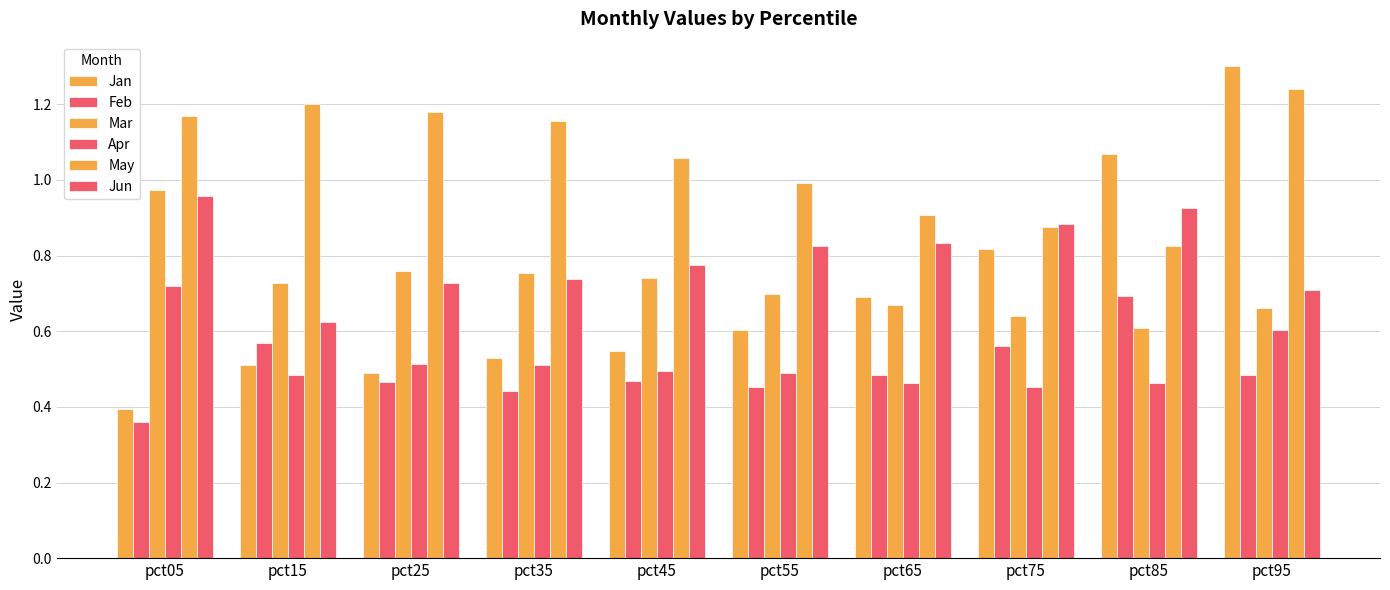

Are the bars horizontal?

No